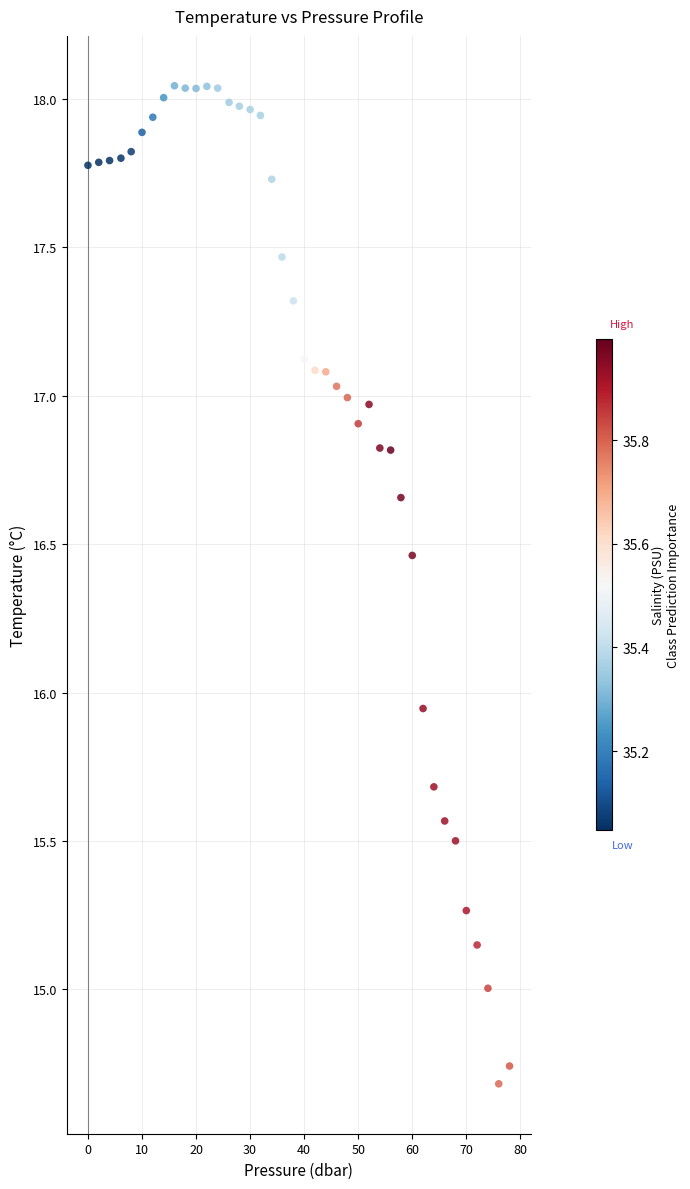

What is the range of Y values (max minus min)?

3.4